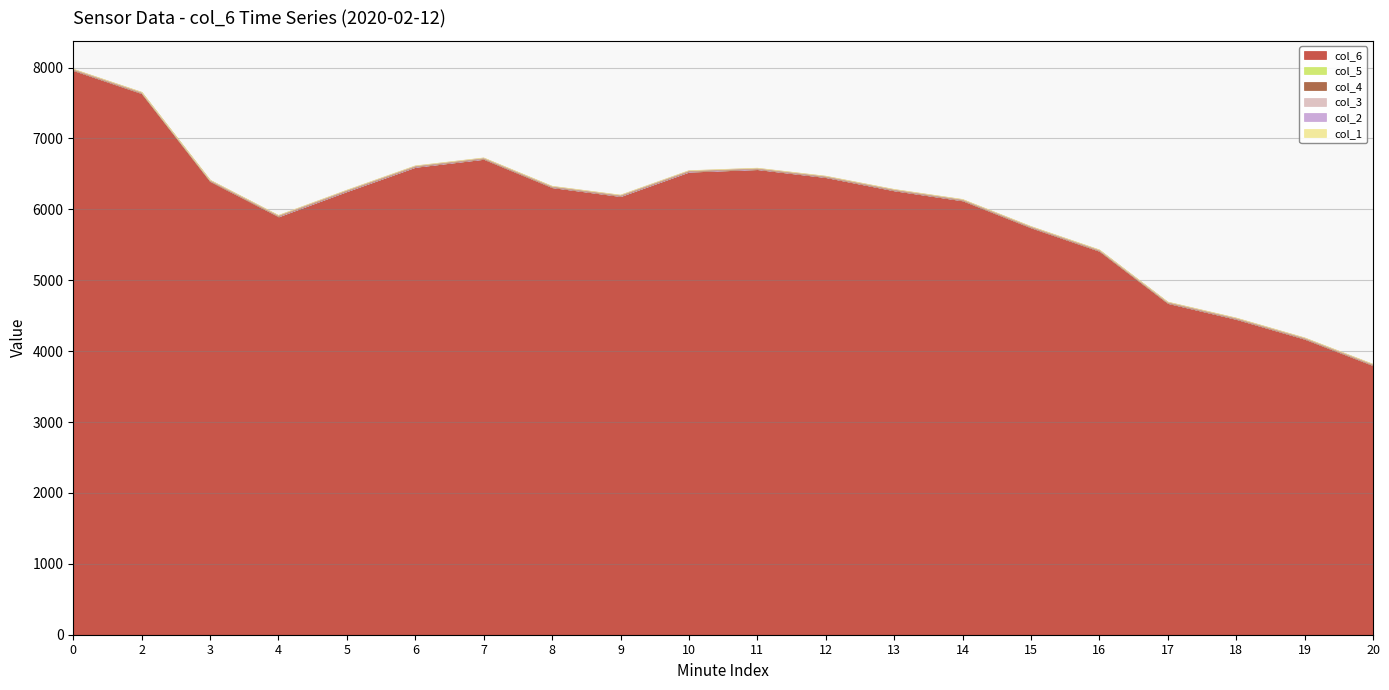

What is the total value across all series at 11?

6581.5